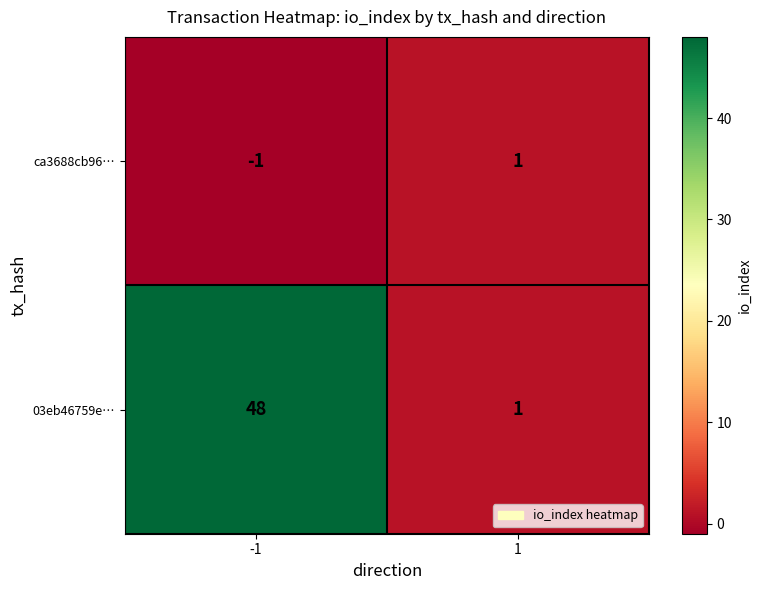

What is the spread (max minus min) of values at -1?

49